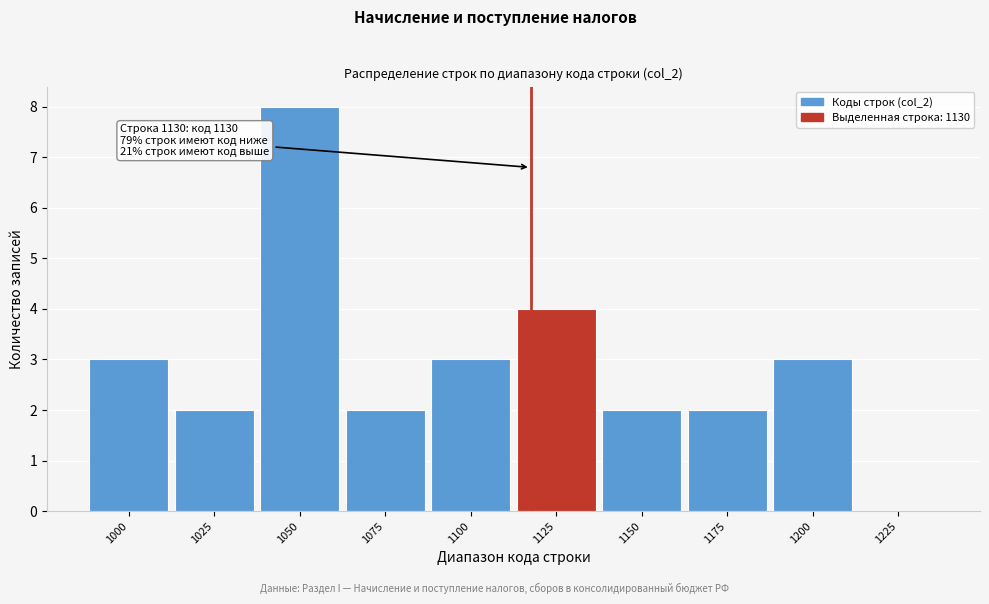

Reading left to right, list all the values displayed in this chart.

1000=3	1025=2	1050=8	1075=2	1100=3	1125=4	1150=2	1175=2	1200=3	1225=0